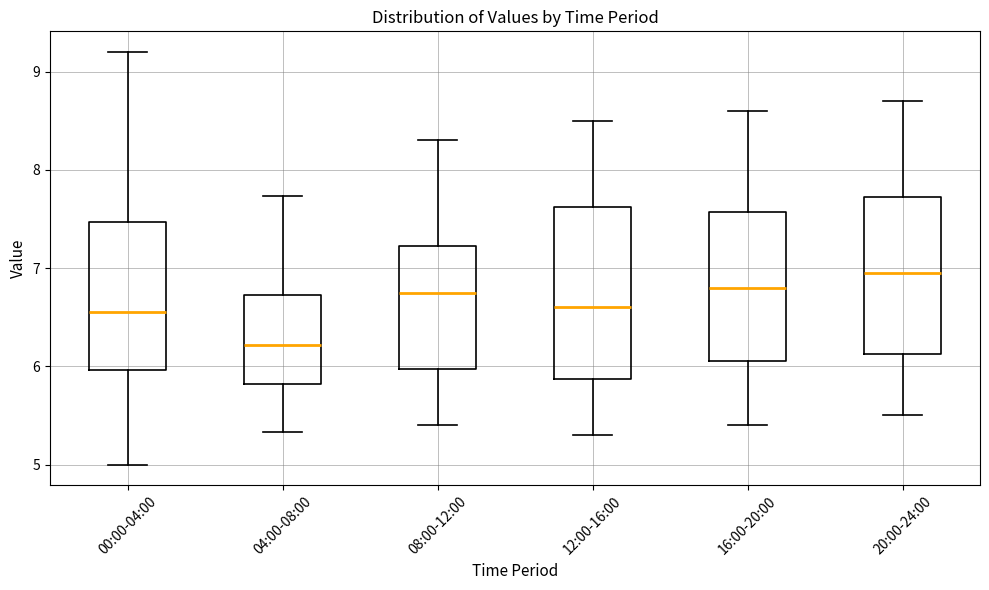

Reading left to right, read every box against the y-axis: the position of its median line, the range the box covers, and the ends of its whiskers. The values are not printed on the chart, so give them approximately, as read against the axis.

00:00-04:00: median 6.6, box 6.0 to 7.5, whiskers 5.0 to 9.2
04:00-08:00: median 6.2, box 5.8 to 6.7, whiskers 5.3 to 7.7
08:00-12:00: median 6.8, box 6.0 to 7.2, whiskers 5.4 to 8.3
12:00-16:00: median 6.6, box 5.9 to 7.6, whiskers 5.3 to 8.5
16:00-20:00: median 6.8, box 6.1 to 7.6, whiskers 5.4 to 8.6
20:00-24:00: median 7.0, box 6.1 to 7.7, whiskers 5.5 to 8.7